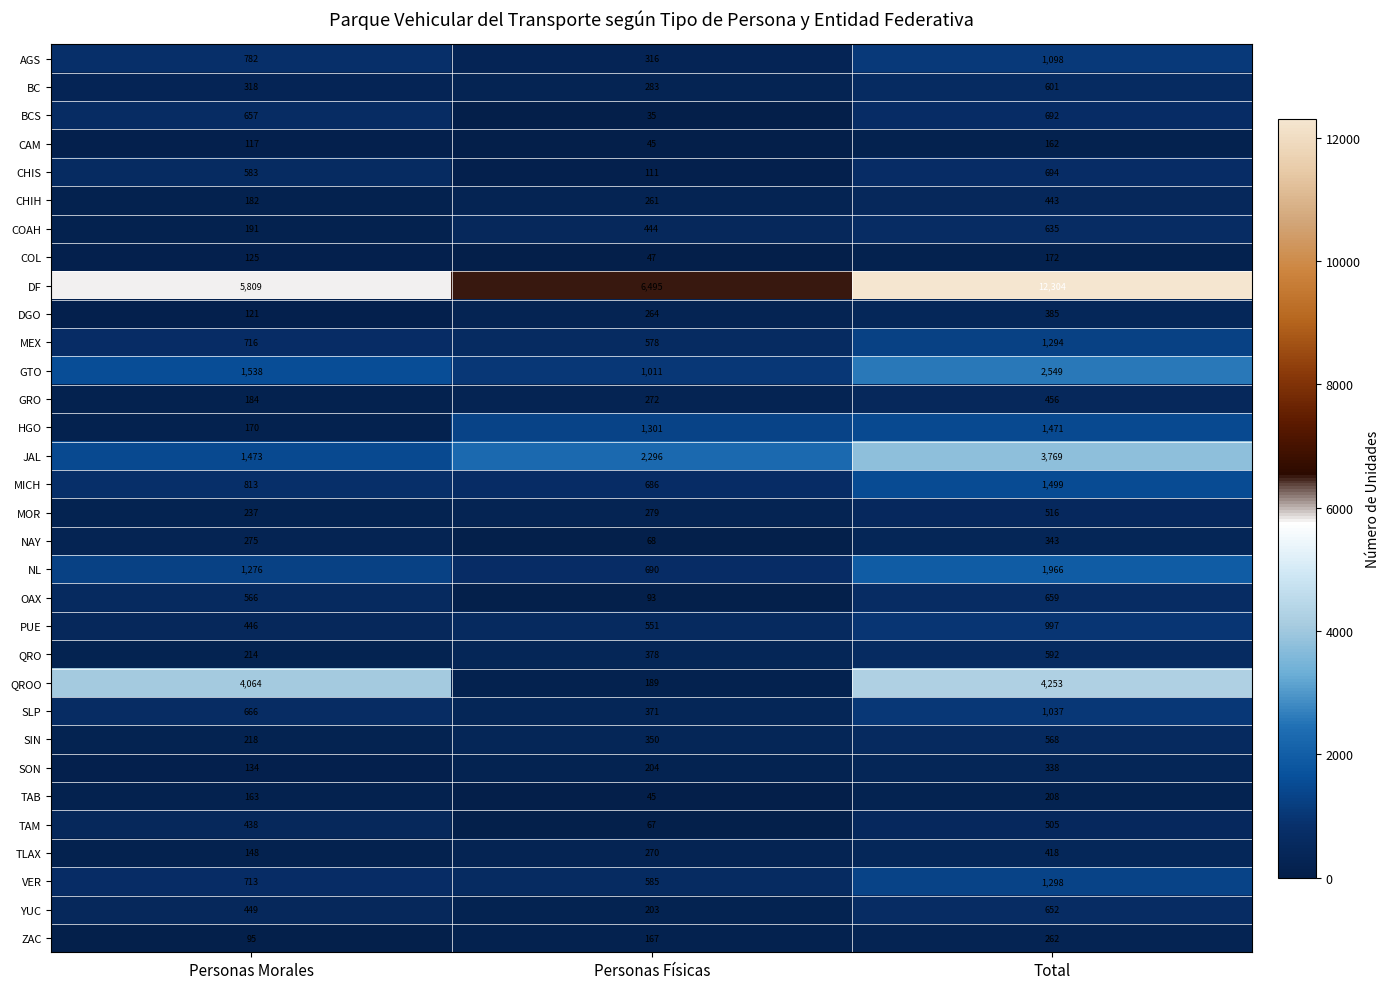

The value of SIN at Total is 568. True or false?

True